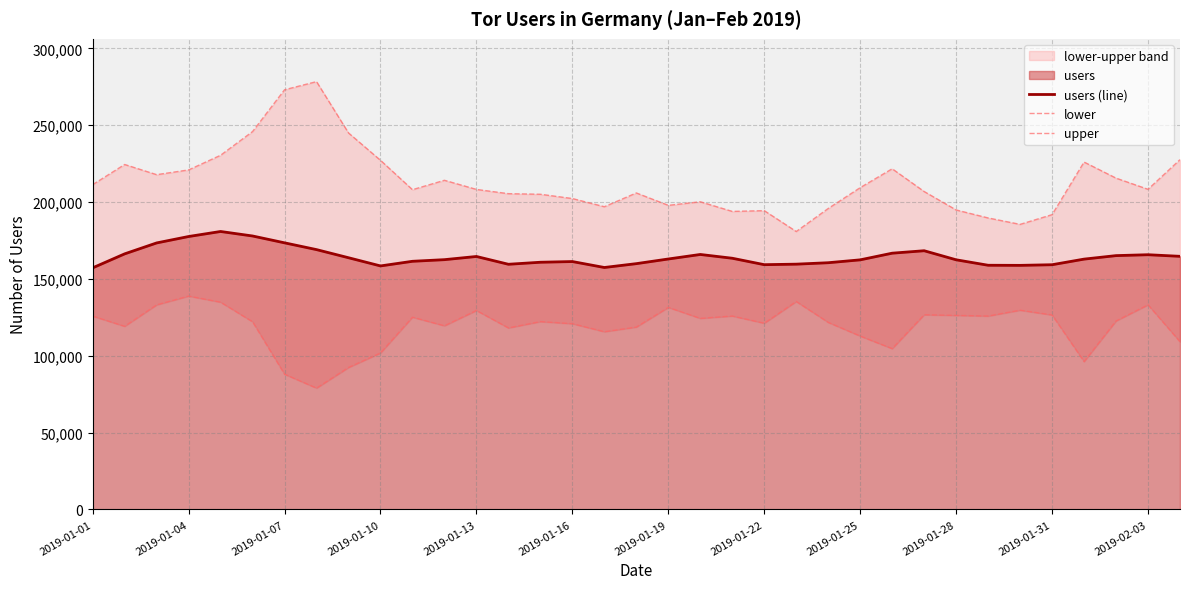

What is the highest value of the users (line) series?

180891